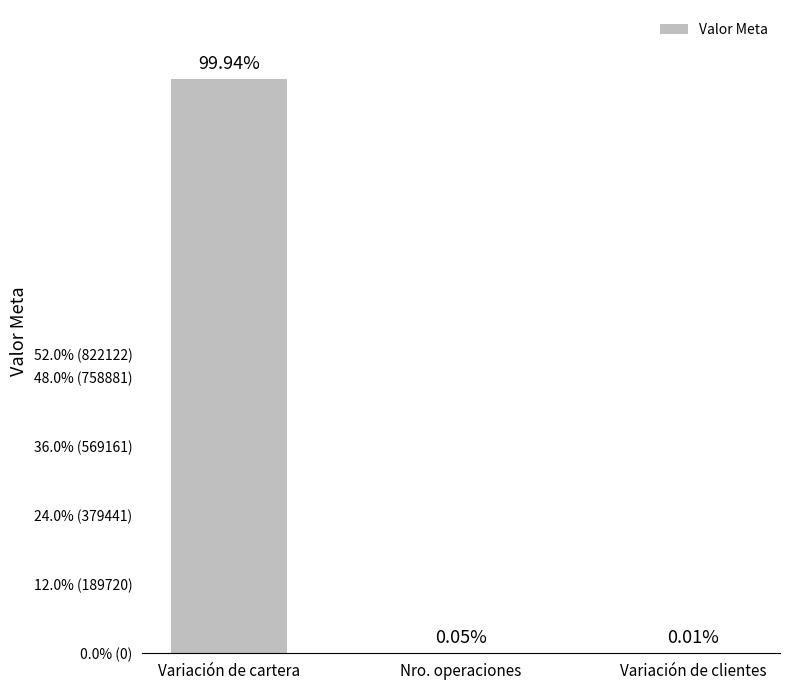

How many data points does each series have?

3